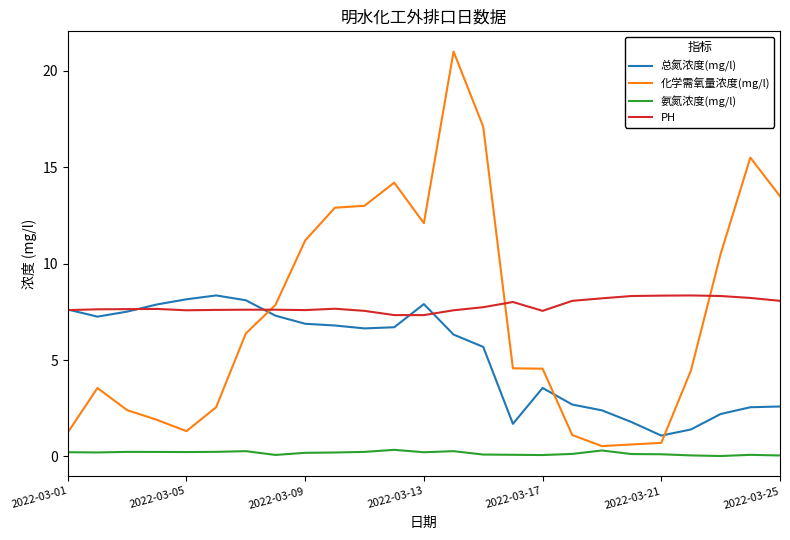

Which series has the largest range (max minus min)?

化学需氧量浓度(mg/l)